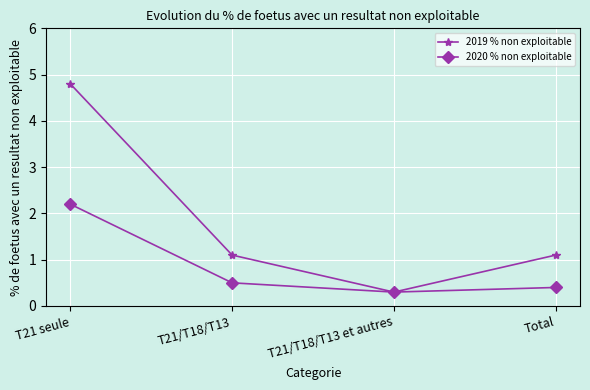

How many interior local valleys does the 2020 % non exploitable series have?

1